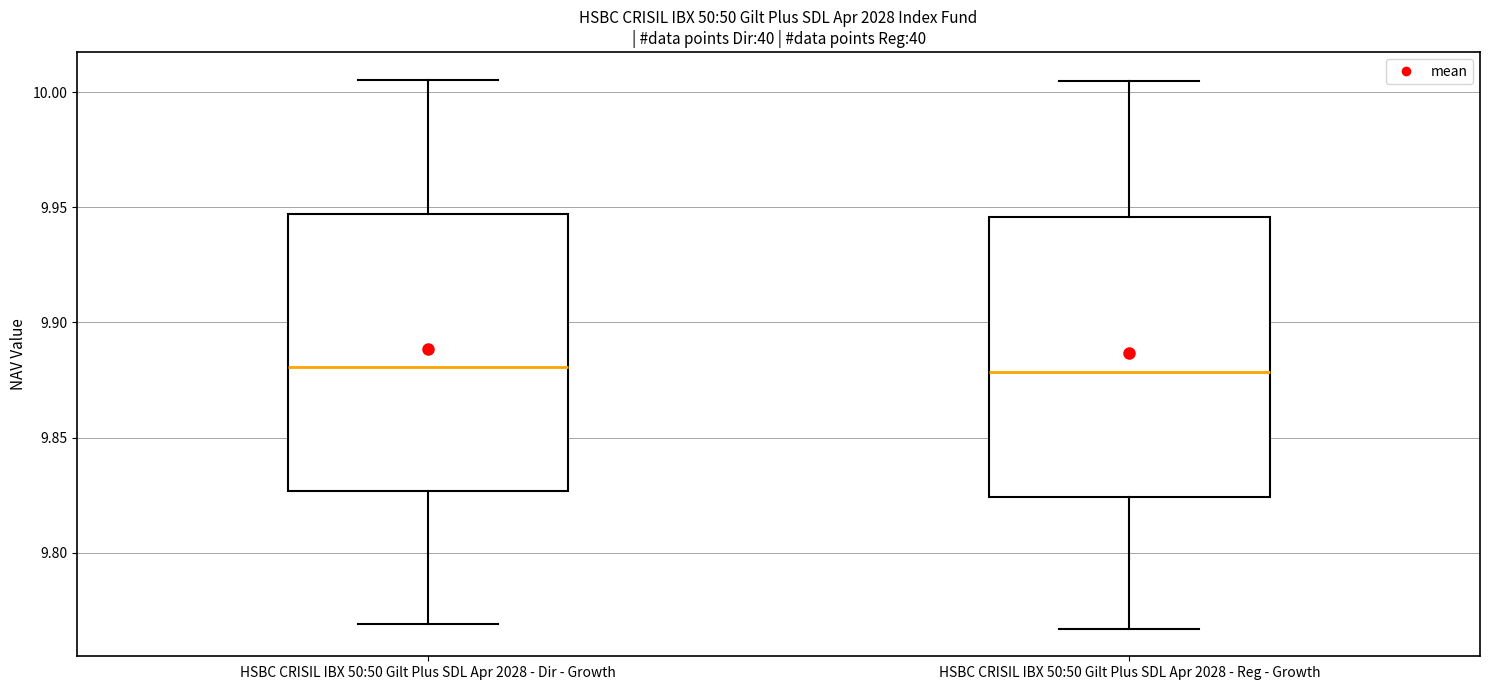

Reading left to right, read every box against the y-axis: the position of its median line, the range the box covers, and the ends of its whiskers. The values are not printed on the chart, so give them approximately, as read against the axis.

HSBC CRISIL IBX 50:50 Gilt Plus SDL Apr 2028 - Dir - Growth: median 9.880, box 9.825 to 9.945, whiskers 9.770 to 10.005
HSBC CRISIL IBX 50:50 Gilt Plus SDL Apr 2028 - Reg - Growth: median 9.880, box 9.825 to 9.945, whiskers 9.765 to 10.005